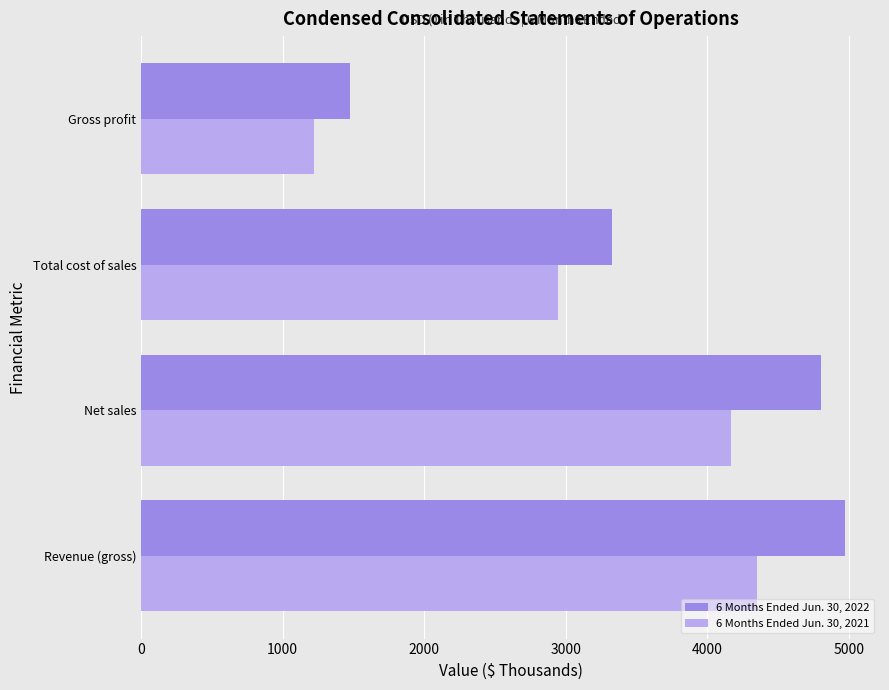

Which series has the largest total across all categories?

6 Months Ended Jun. 30, 2022